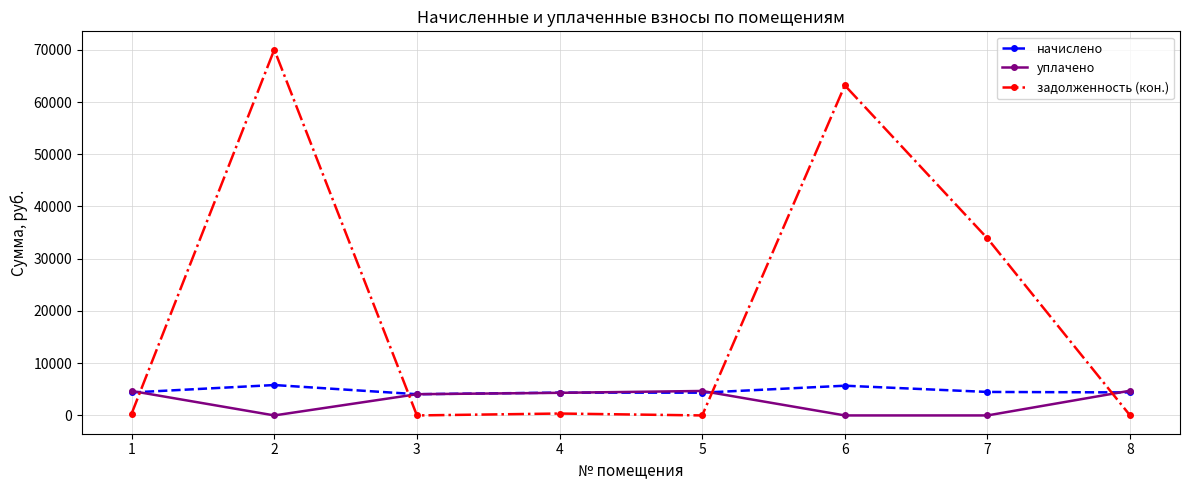

Which label corresponds to the largest value in the chart?

2